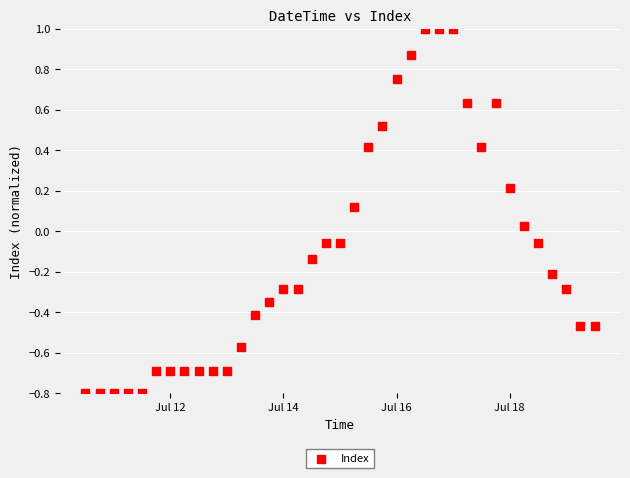

What is the range of X values (max minus min)?

9.0